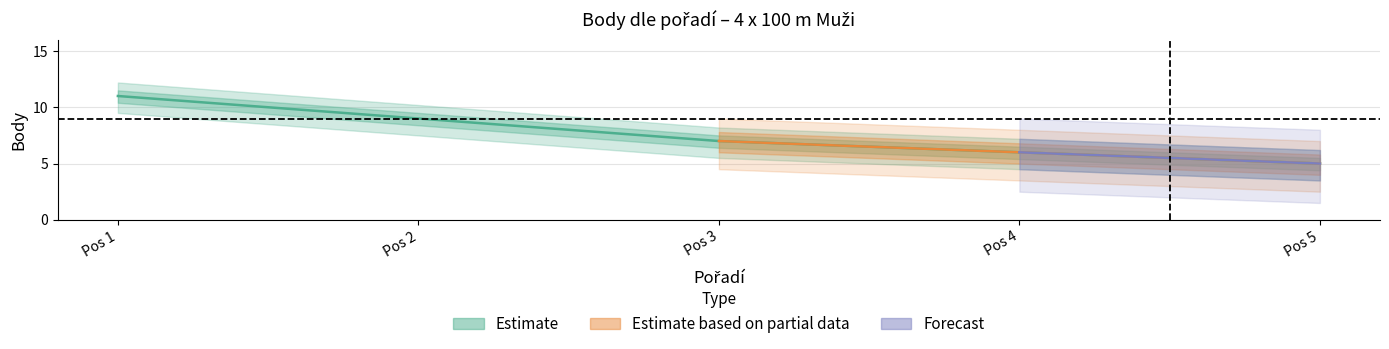

Is this an area chart (filled region under the line)?

No